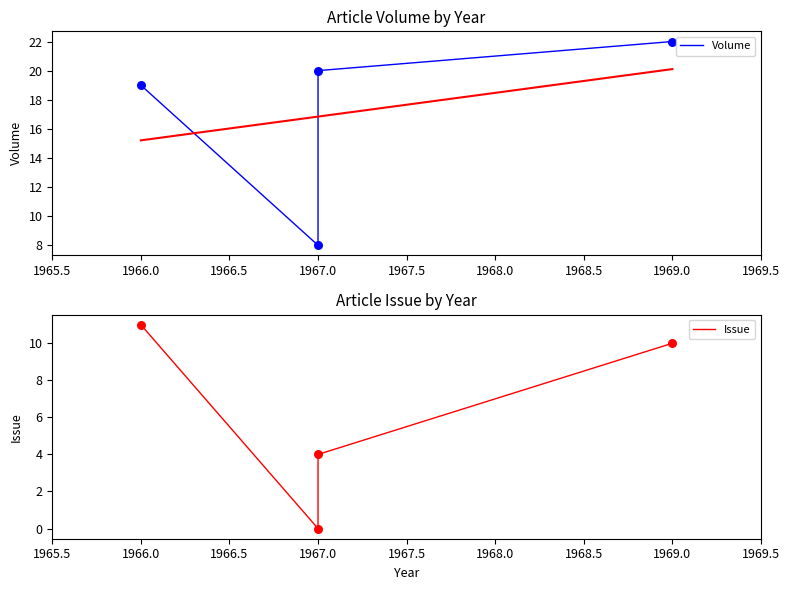

Which series has the largest total across all categories?

Volume